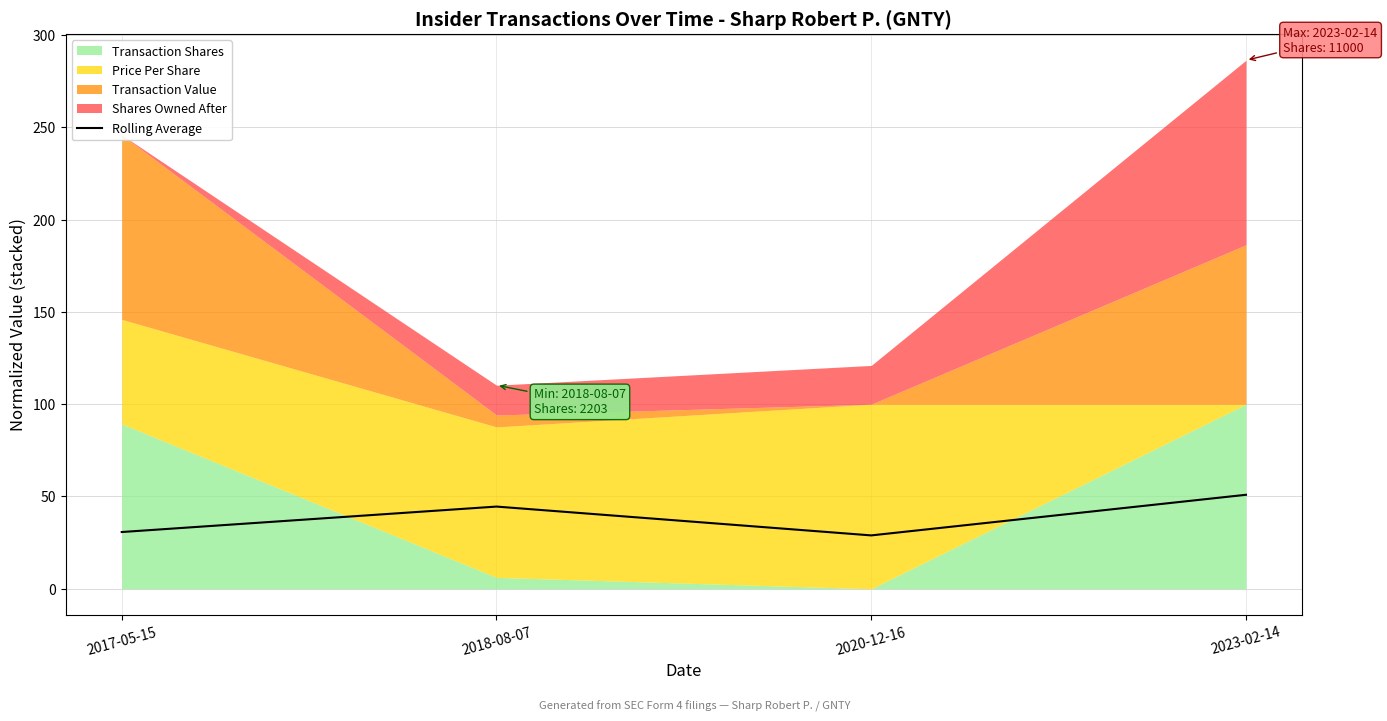

Count the number of categories in the chart.

4